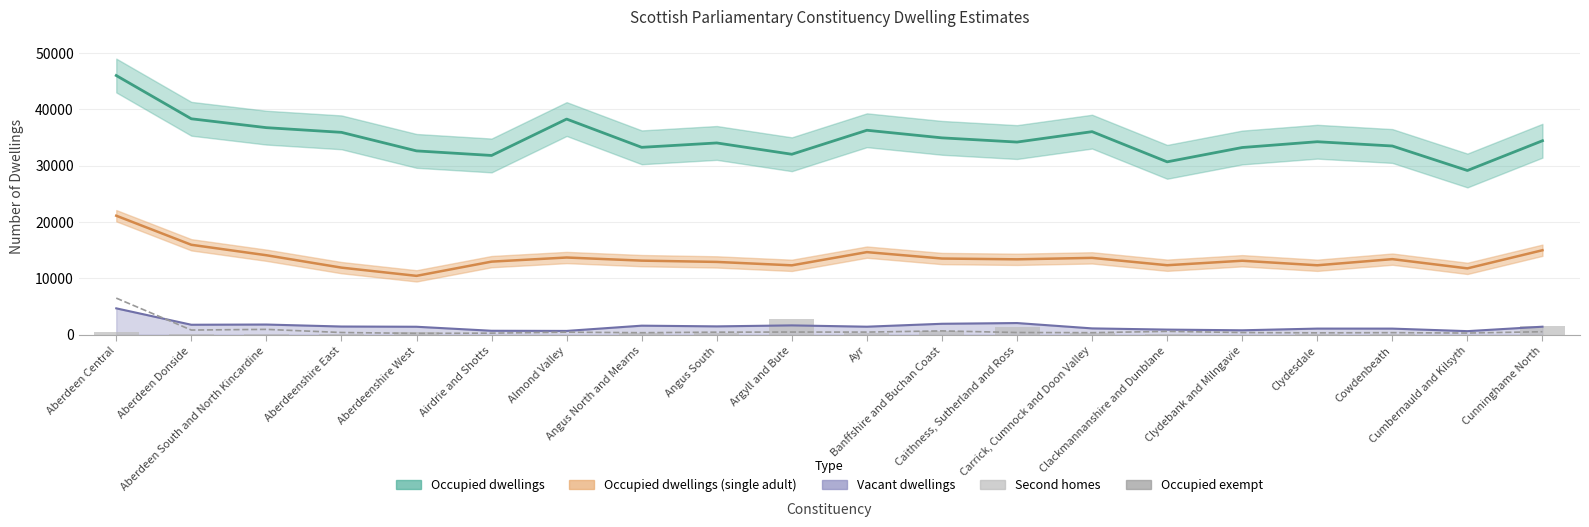

True or false: Occupied exempt has a value of 762 at Almond Valley.

False